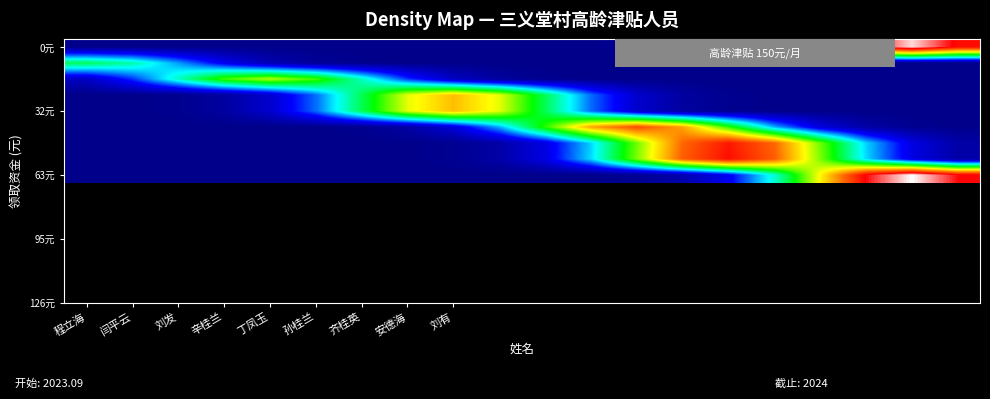

What is the greatest value displayed?

150.0